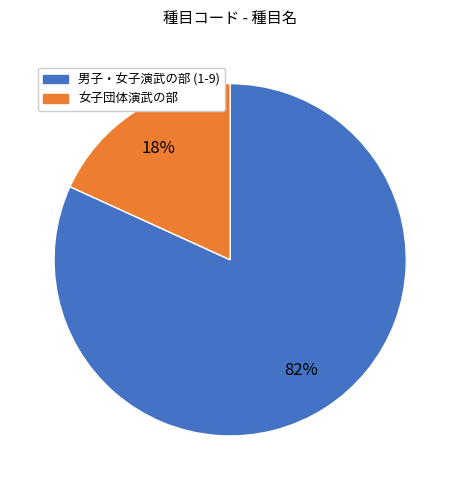

To the nearest percent, what is the average slice percentage?

50%